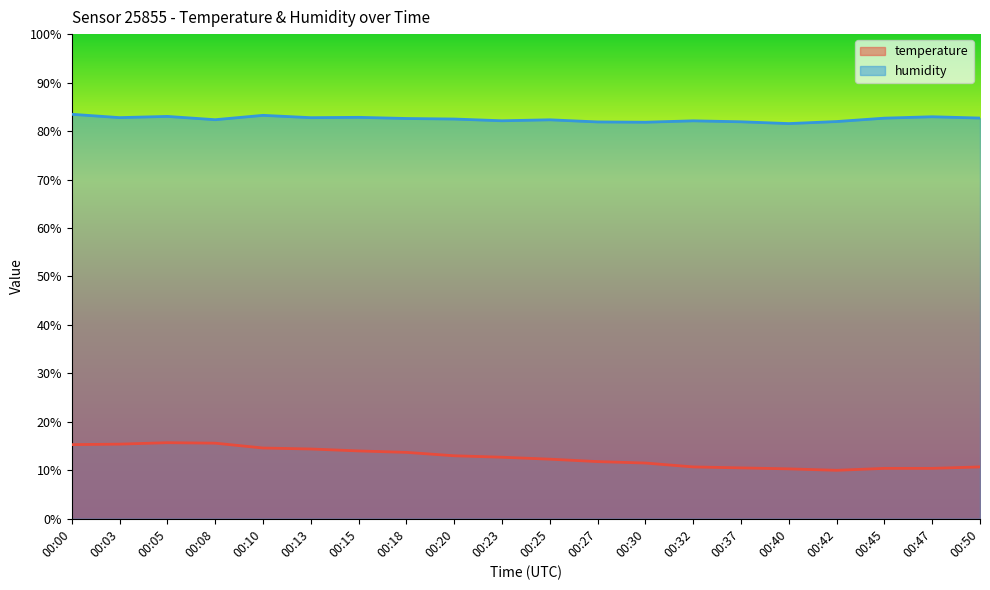

Rank the series by their average value, from highest to lowest.

humidity, temperature